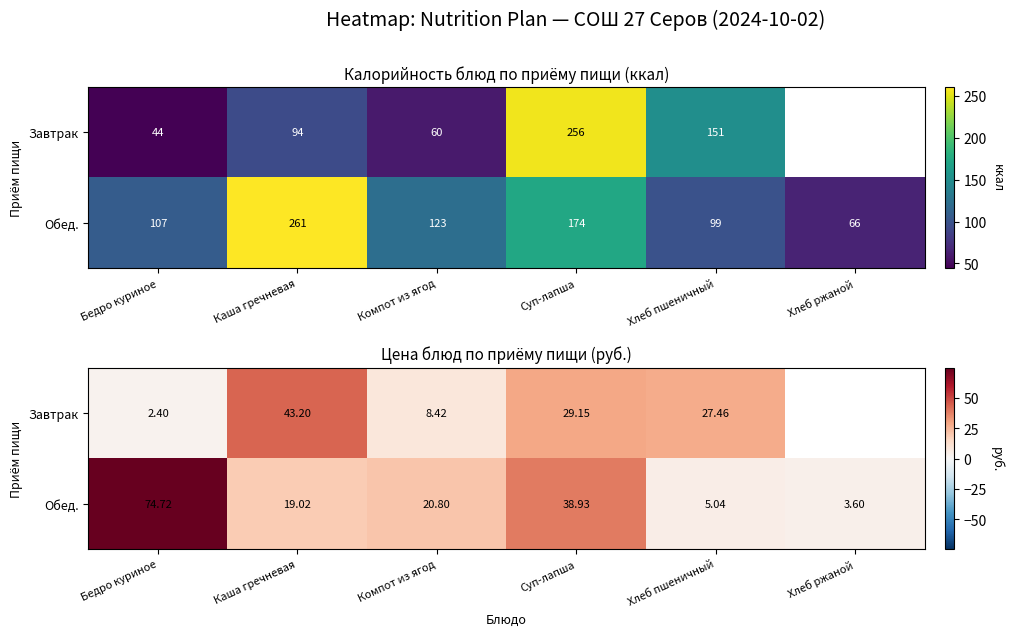

What is the spread (max minus min) of values at Суп-лапша?

9.8